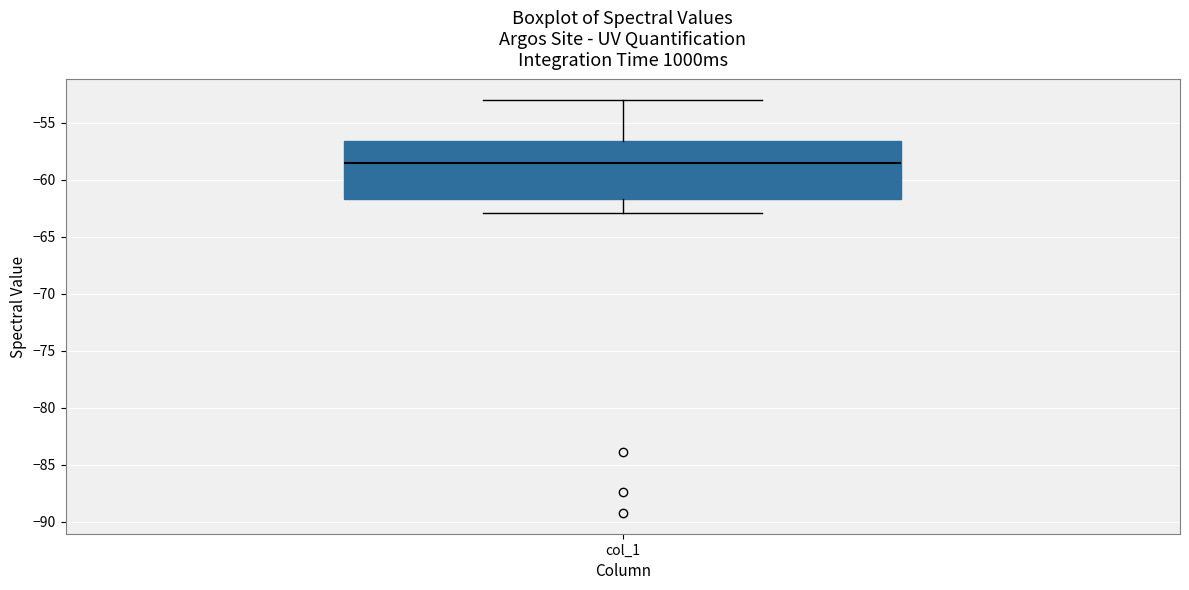

Transcribe this box plot: give where the median line is, the range the box spans, and where the two whiskers end, as read against the y-axis. The values are not printed on the chart, so give them approximately, as read against the axis.

median -58.5, box -61.5 to -56.5, whiskers -63.0 to -53.0